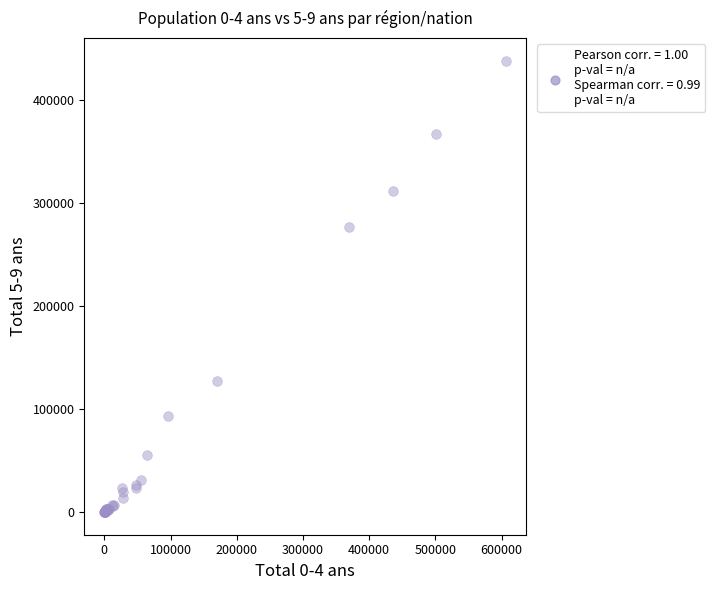

What Y value in the scatter plot is closest to 218890?

276786